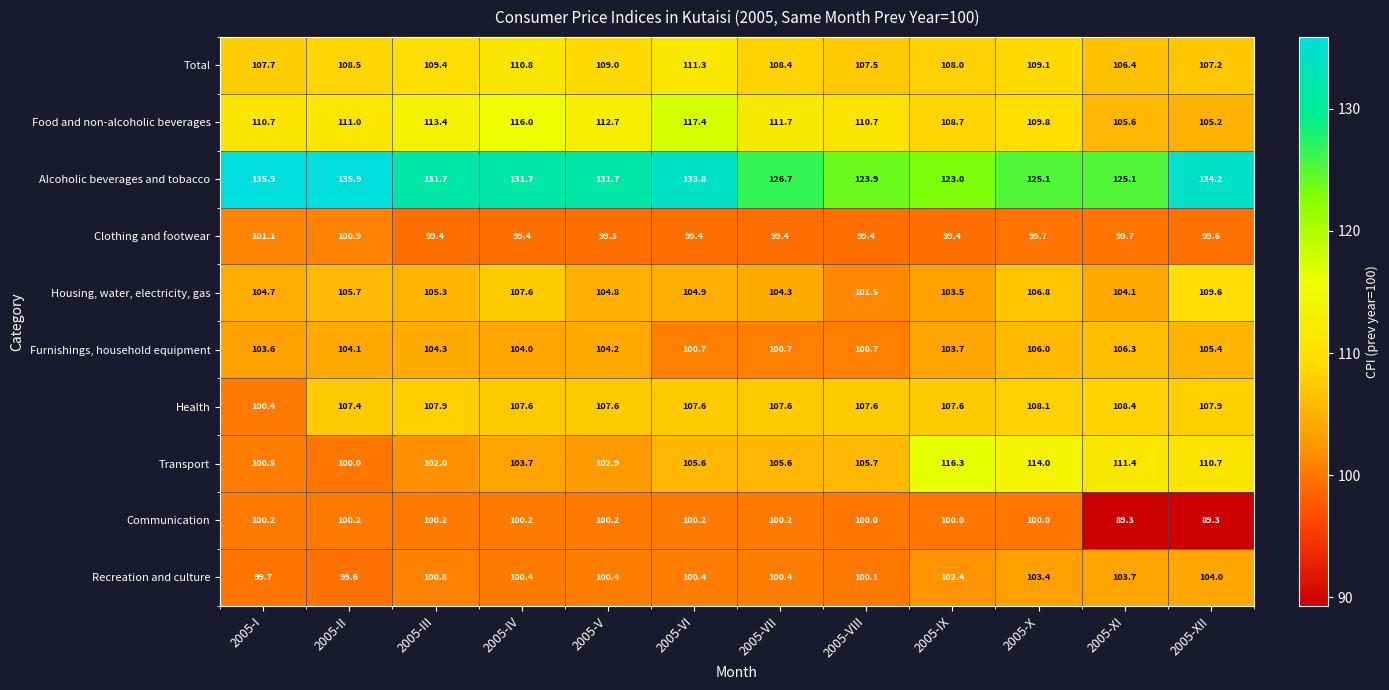

Where is Recreation and culture nearest to the value 101?

2005-III